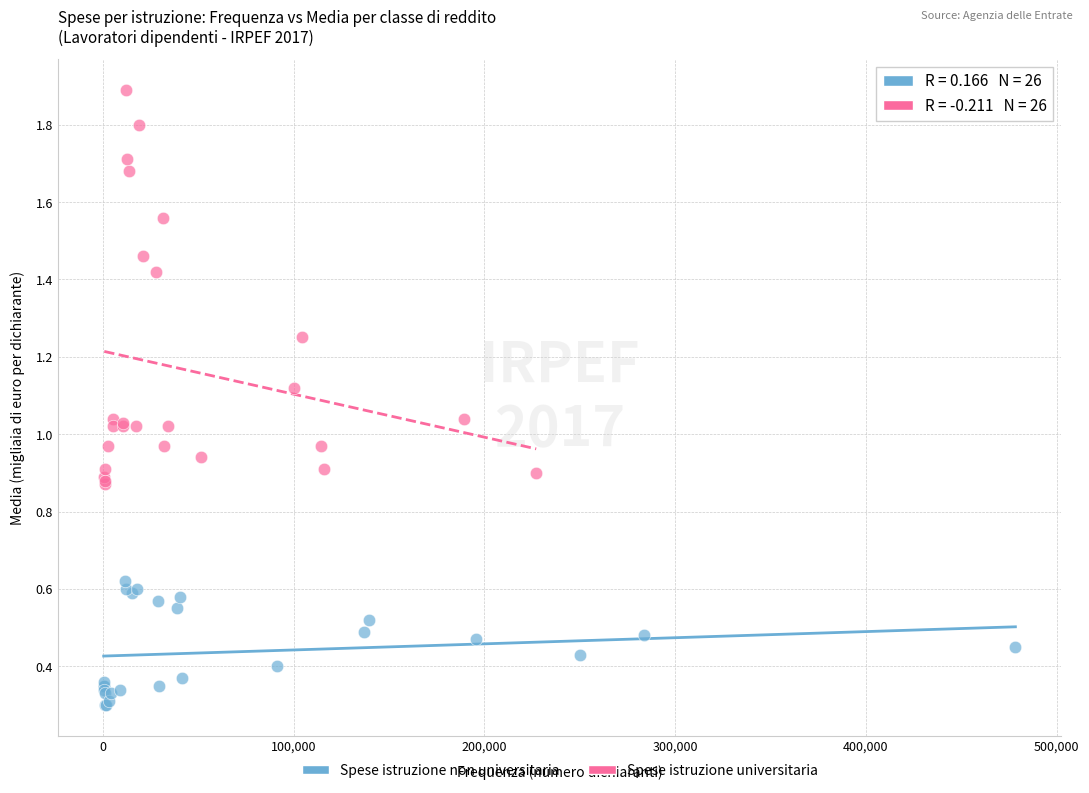

Which series contains the lowest Y value?

Spese istruzione non universitaria